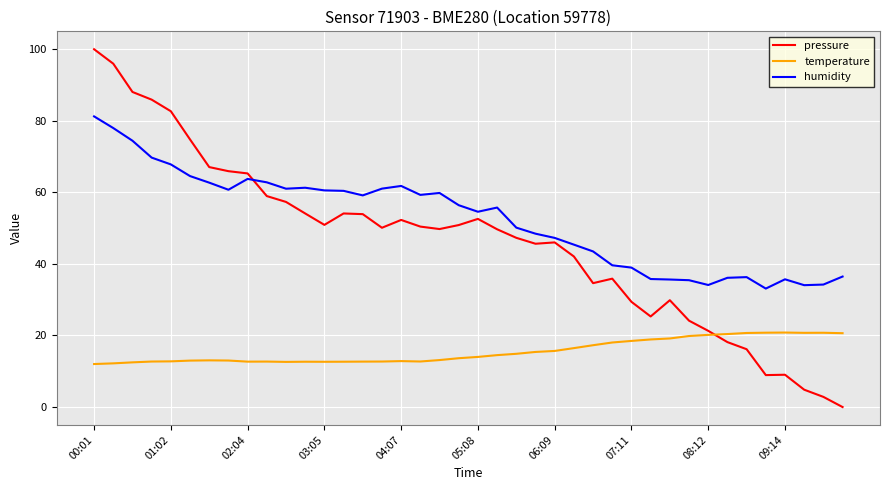

Which series has the largest total across all categories?

humidity